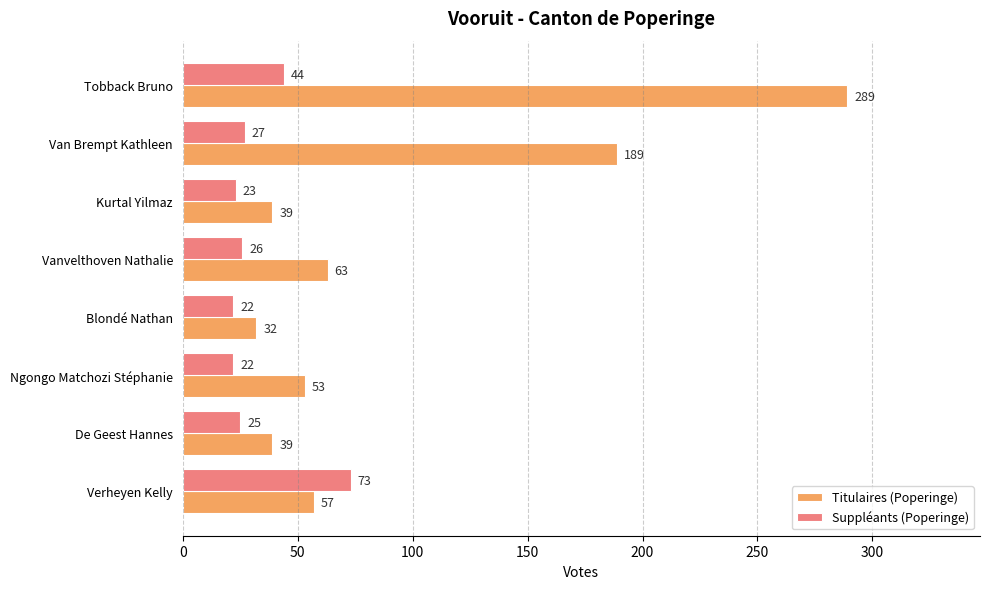

Count the number of data series in this chart.

2